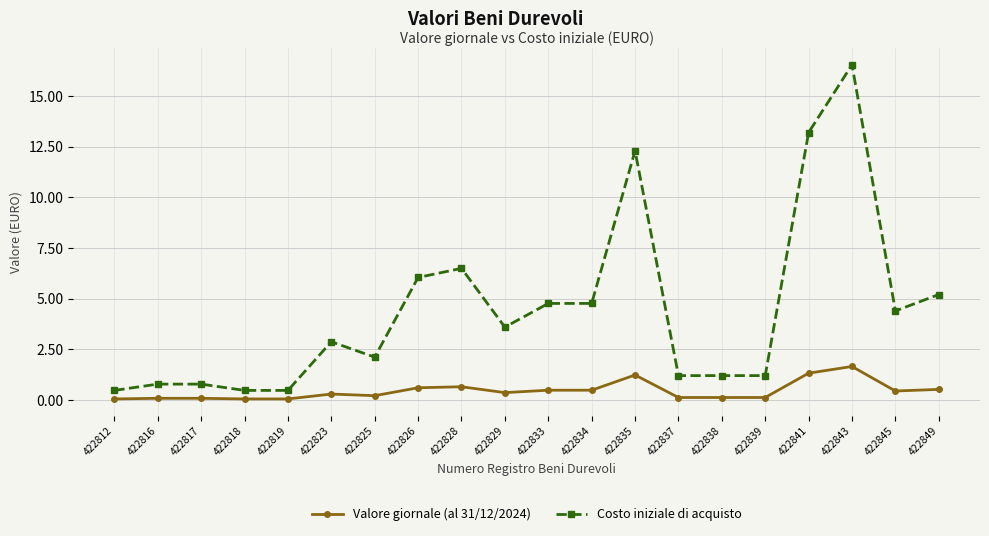

Which category has the highest value across all series?

422843